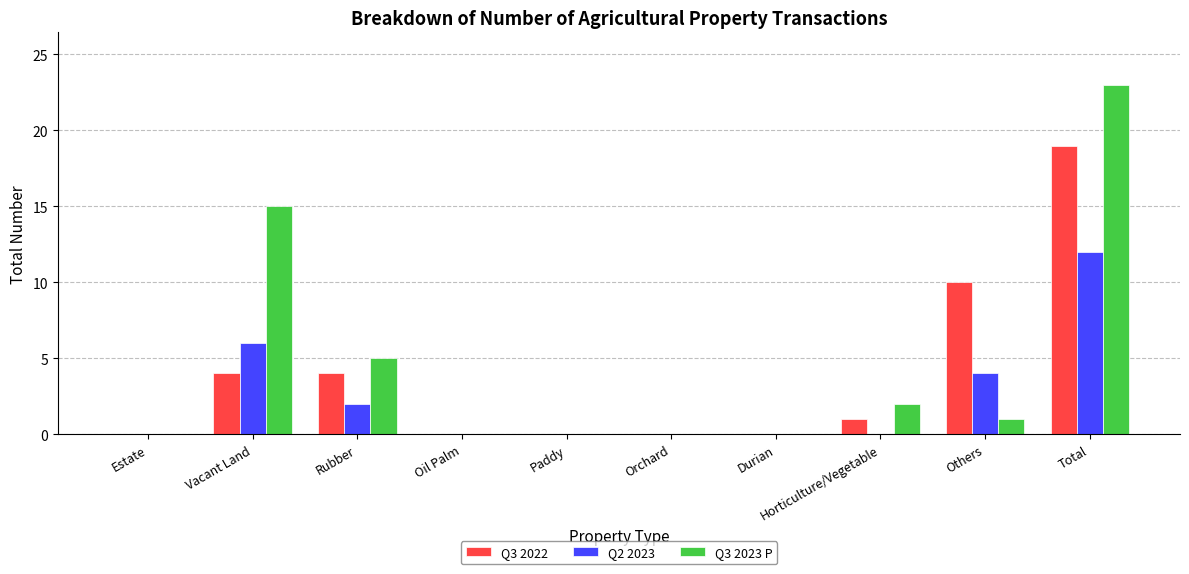

Is it true that Q3 2022 equals 0 at Orchard?

True